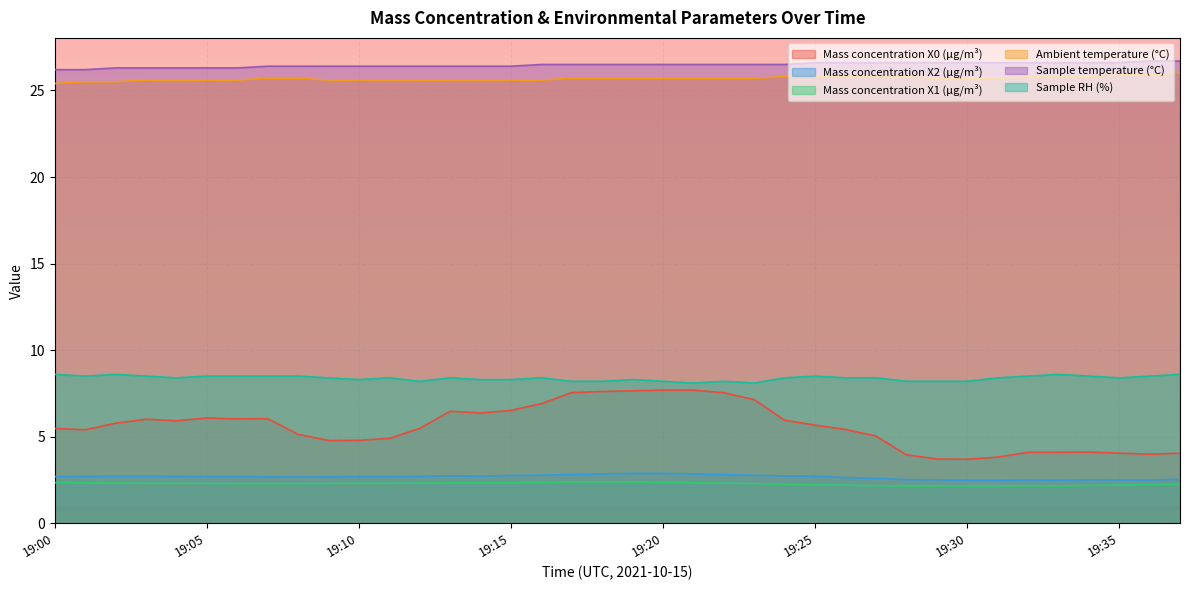

What is the maximum value shown in the chart?

26.7